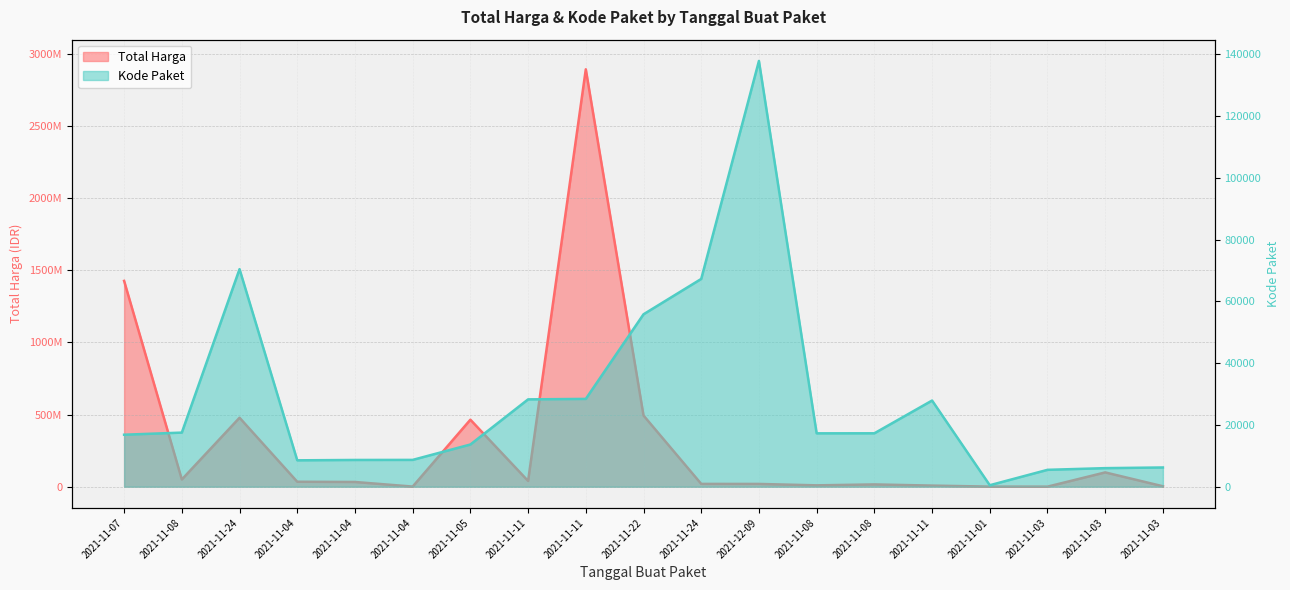

How many data points does each series have?

19